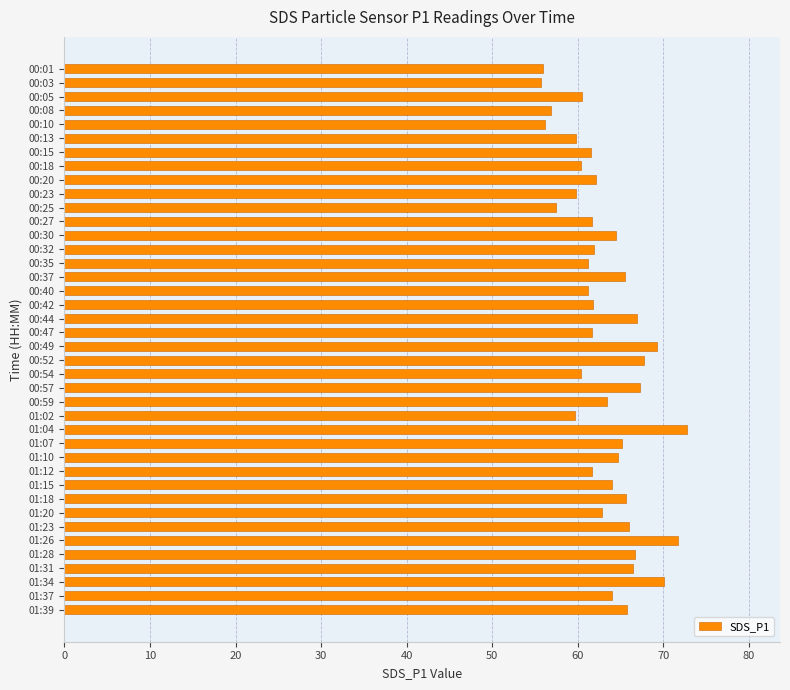

Which label corresponds to the largest value in the chart?

01:04